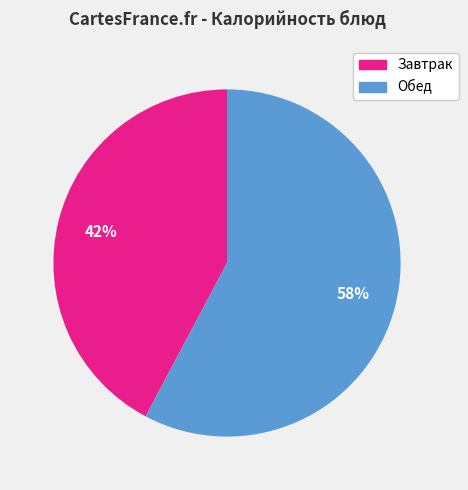

Does any single category account for the majority?

Yes